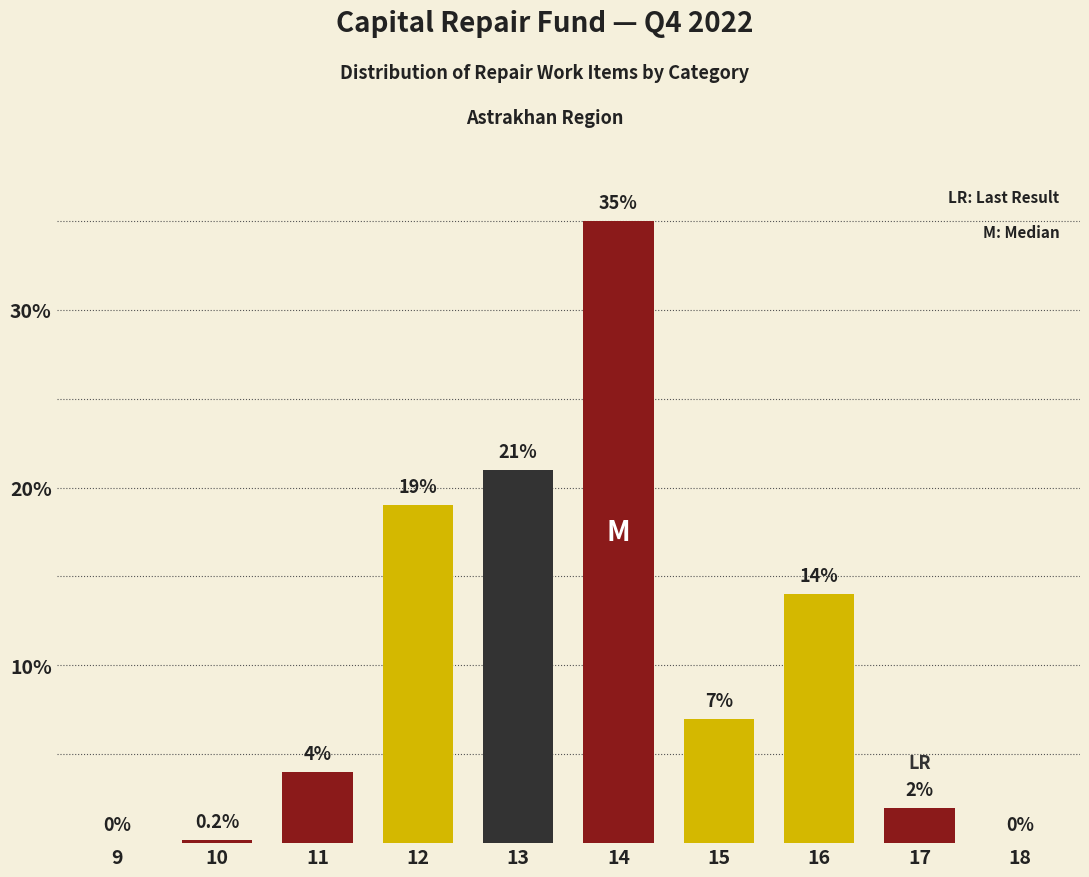

Reading left to right, list all the values displayed in this chart.

9=0.0	10=0.2	11=4.0	12=19.0	13=21.0	14=35.0	15=7.0	16=14.0	17=2.0	18=0.0